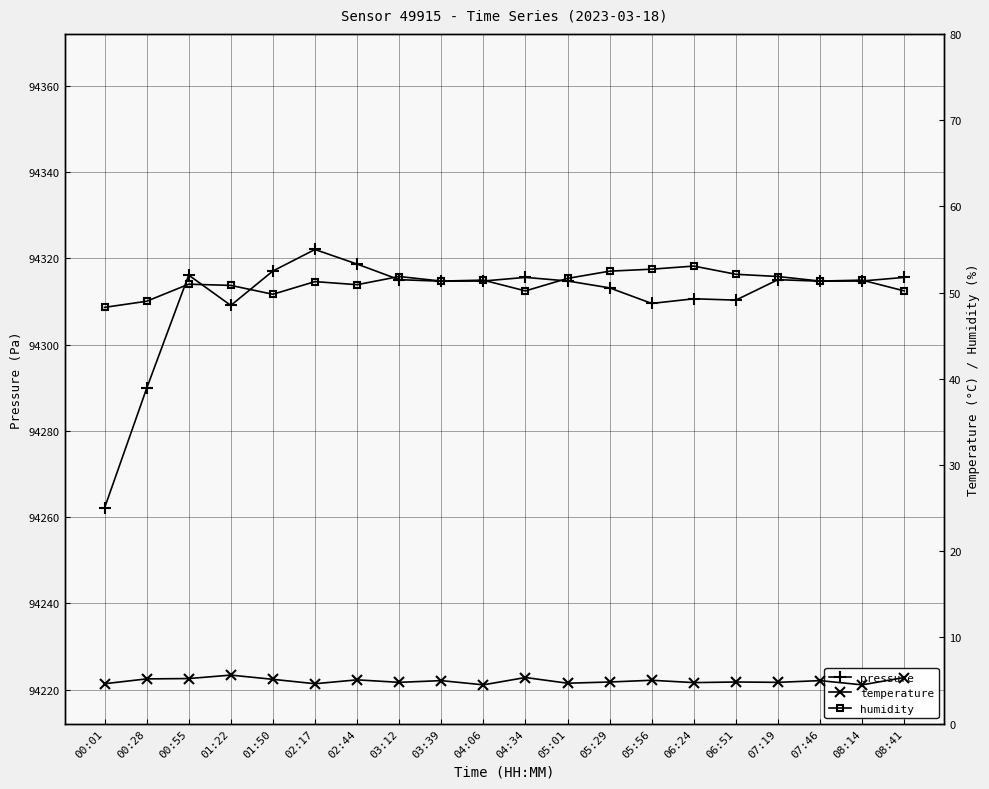

Reading right to left, extract all data points from this chart.

pressure: 94315.6	94314.8	94314.7	94315.1	94310.3	94310.6	94309.6	94313.2	94314.8	94315.6	94314.8	94314.7	94315.1	94318.7	94322.1	94317.1	94309.1	94316.1	94289.8	94262.1
temperature: 5.3	4.5	5.0	4.8	4.8	4.8	5.0	4.8	4.7	5.3	4.5	5.0	4.8	5.1	4.6	5.1	5.6	5.2	5.2	4.6
humidity: 50.2	51.4	51.3	51.9	52.1	53.1	52.7	52.5	51.6	50.2	51.4	51.3	51.9	50.9	51.3	49.8	50.8	51.0	49.0	48.3